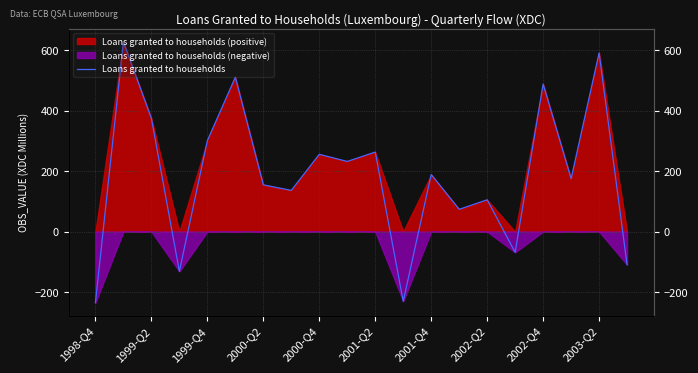

How many positive values are there?

15